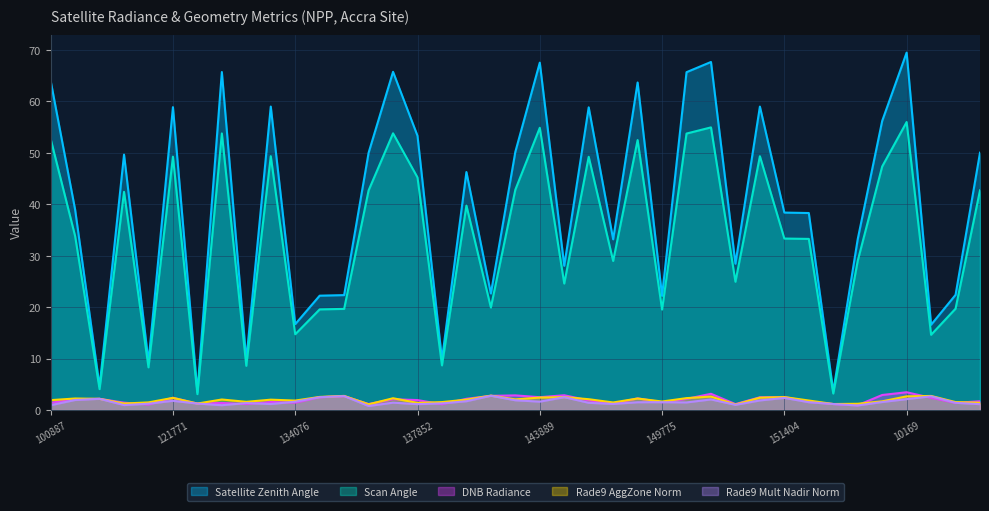

True or false: satz and scan_angle intersect in this chart.

False